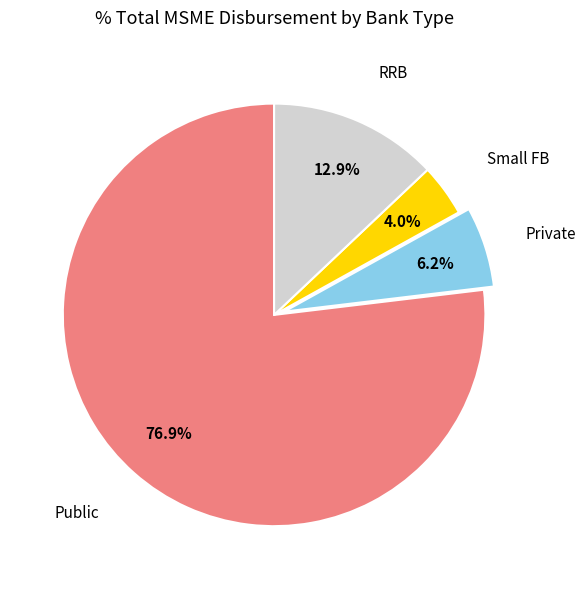

Is there a majority slice in this chart?

Yes